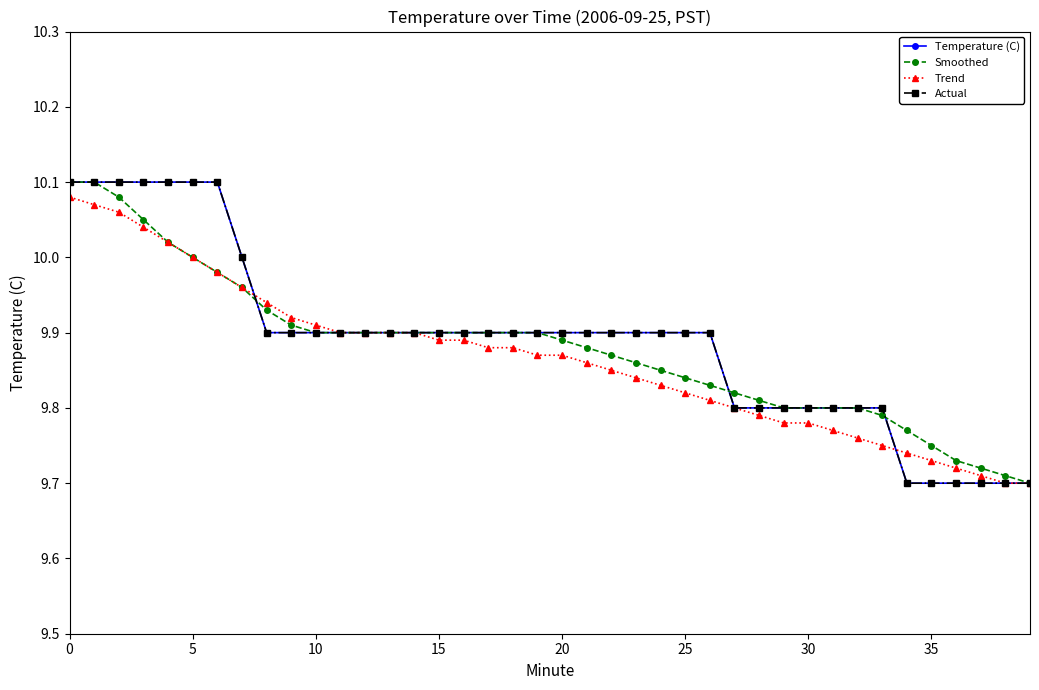

How many times do Smoothed and Temperature (C) cross each other?

3